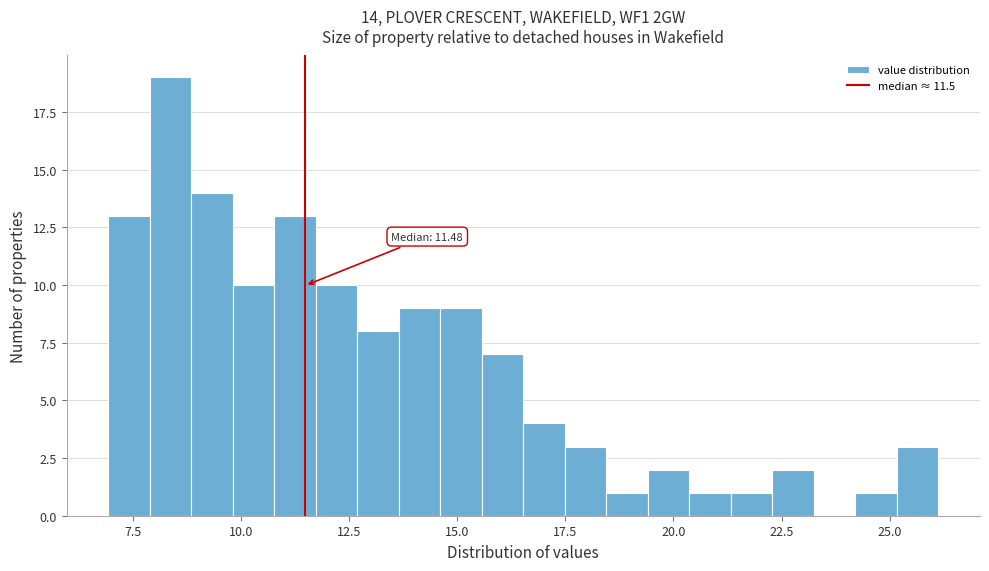

Read against the x-axis, roughly where is the centre of the tallest bar?

8.5